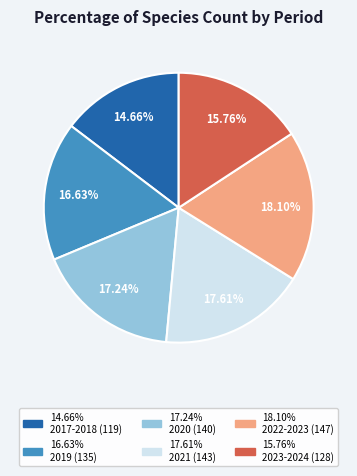

Does any single category account for the majority?

No